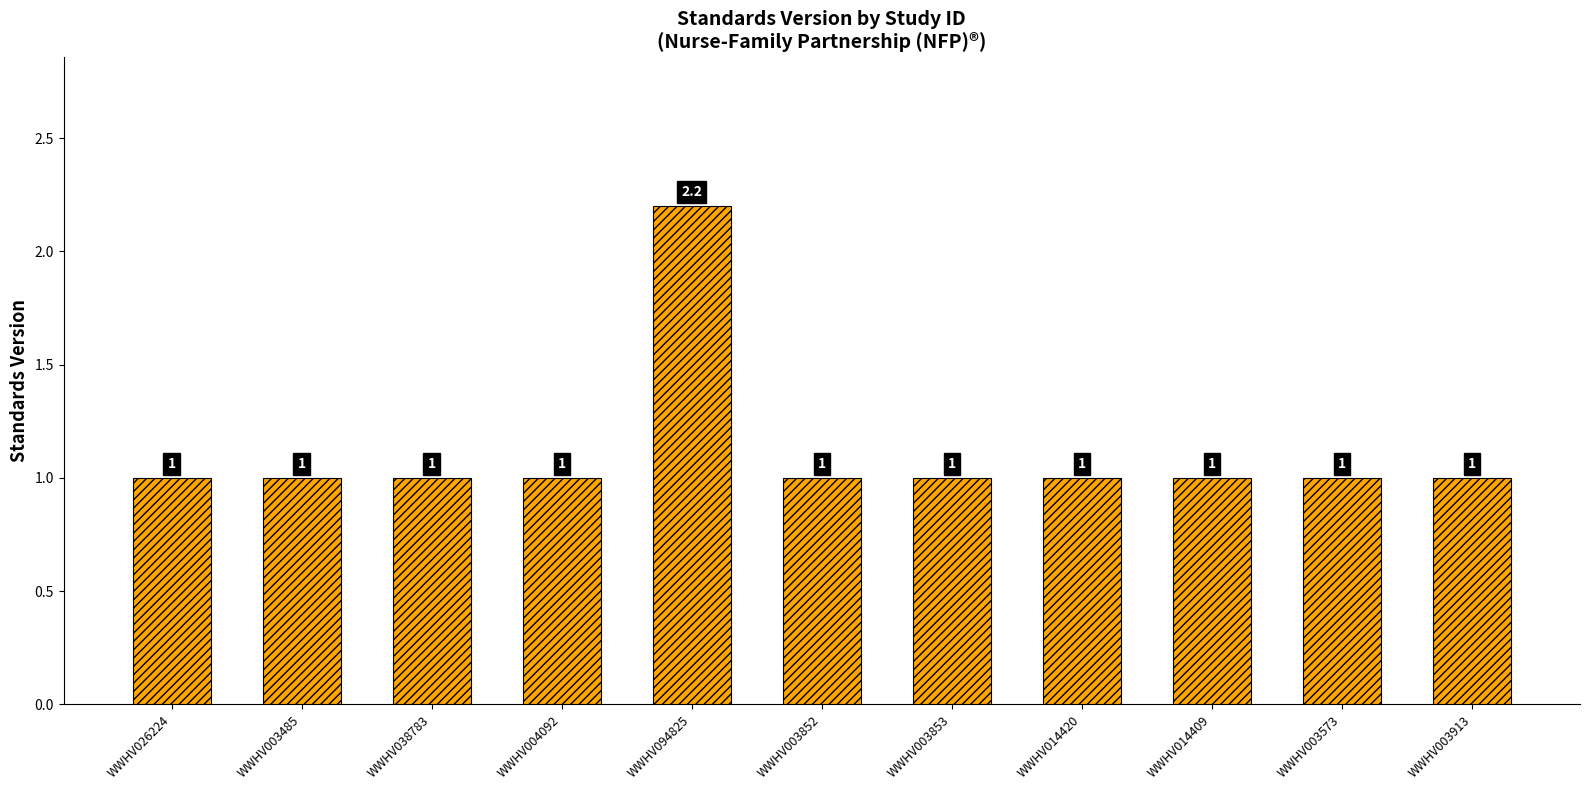

Count the values in the range 1 to 2.

10